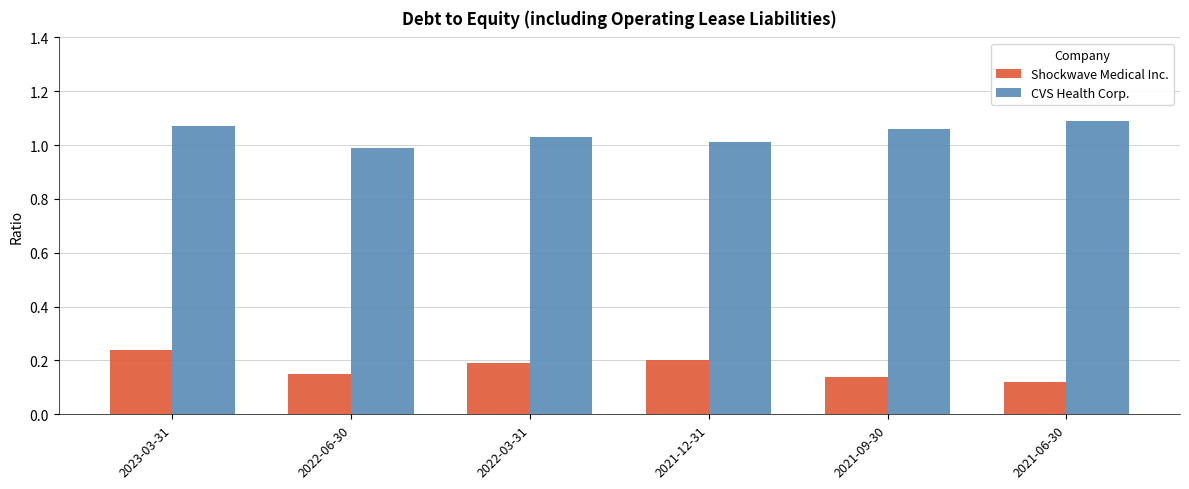

What is the total value across all series at 2021-09-30?

1.2